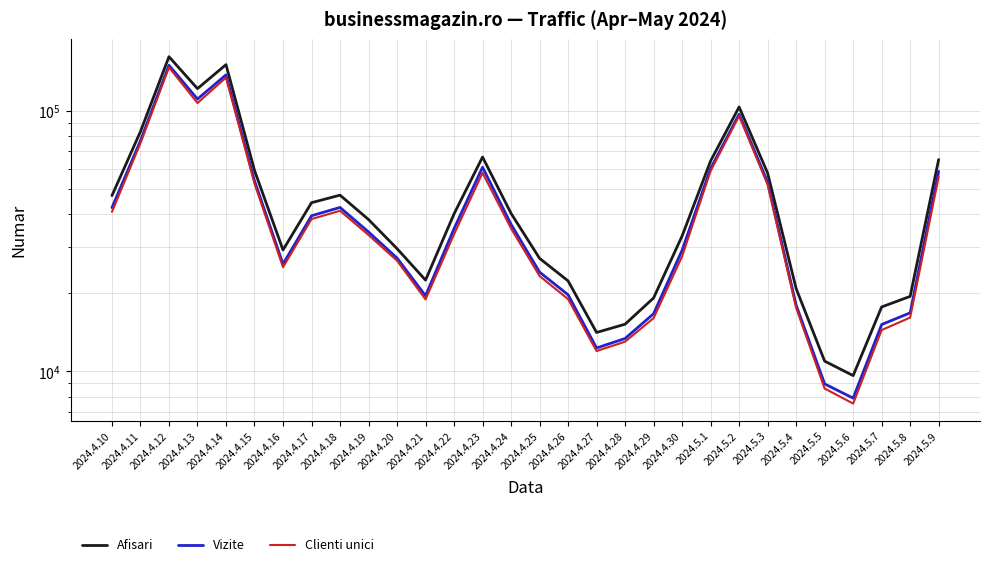

At which label does Clienti unici first exceed 33593?

2024.4.10